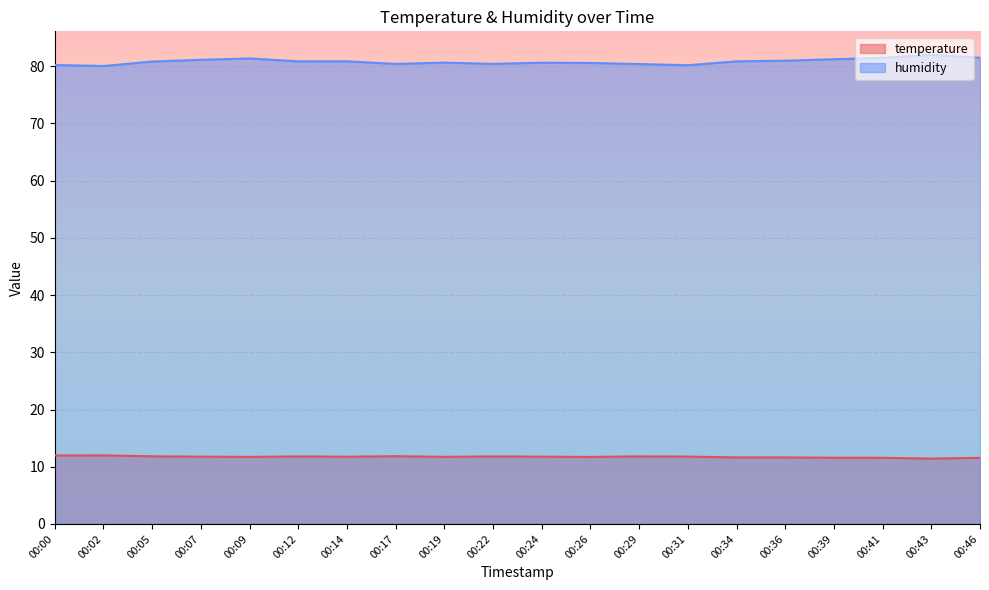

True or false: temperature has a value of 11.8 at 00:17.

True